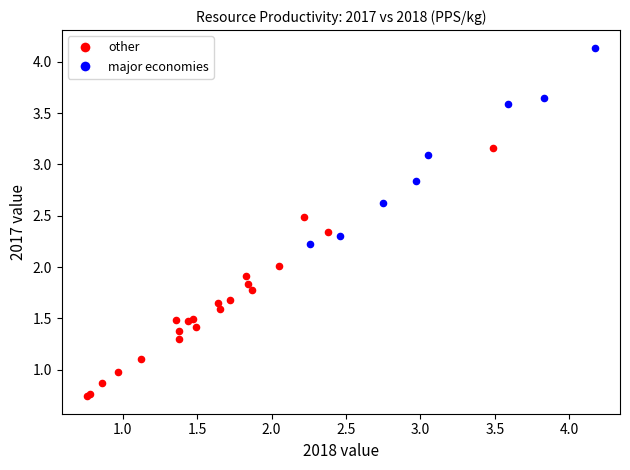

Which series contains the highest Y value?

major economies